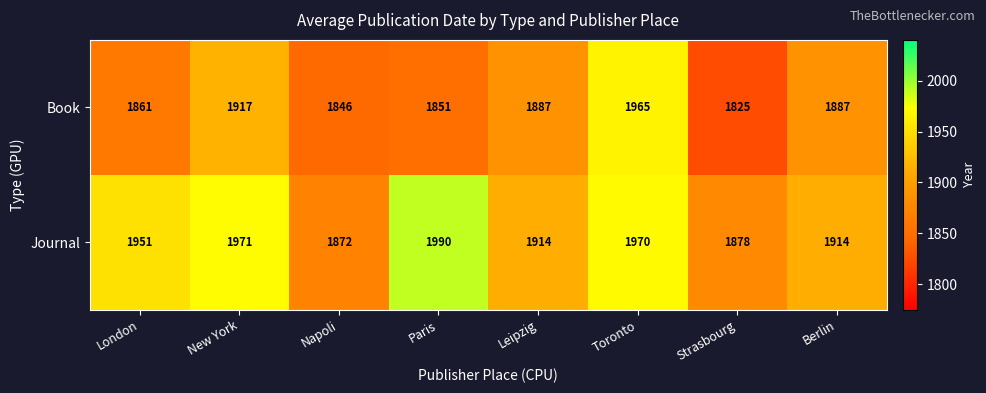

What is the total value across all series at Toronto?

3935